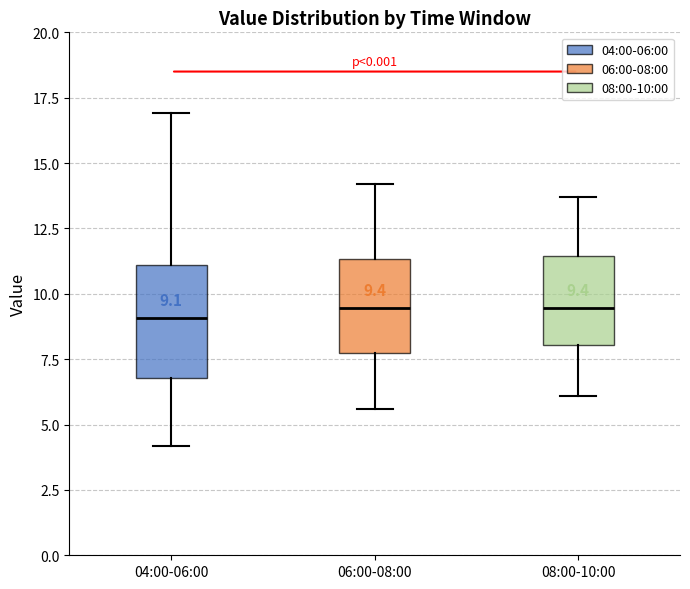

Comparing the boxes themselves (not the whiskers), which one is the tallest?

04:00-06:00